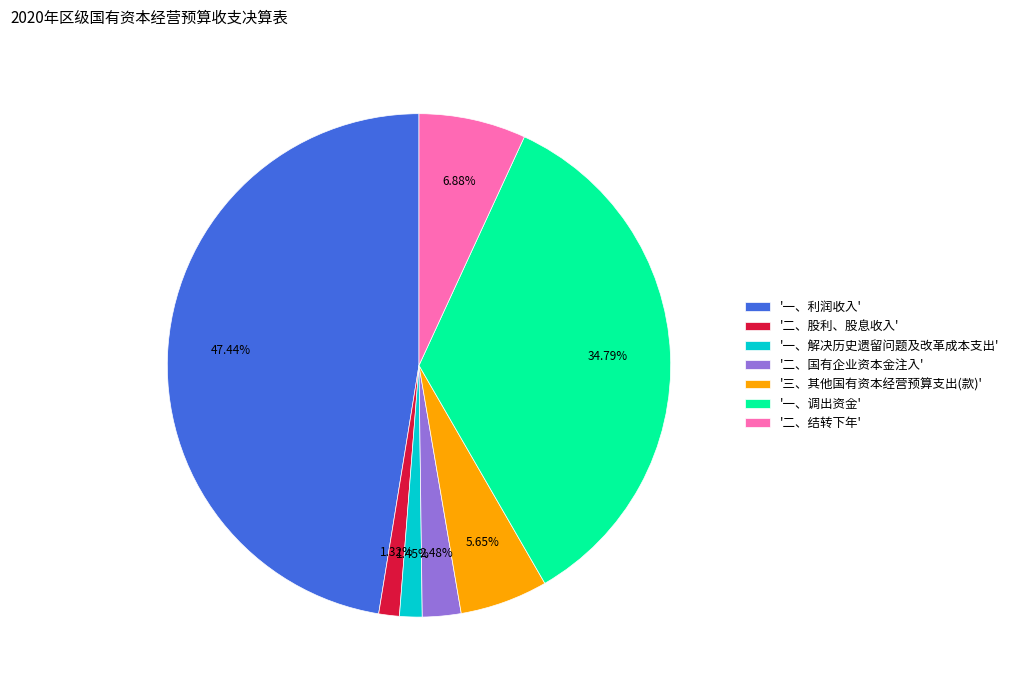

To the nearest percent, what is the average slice percentage?

14%